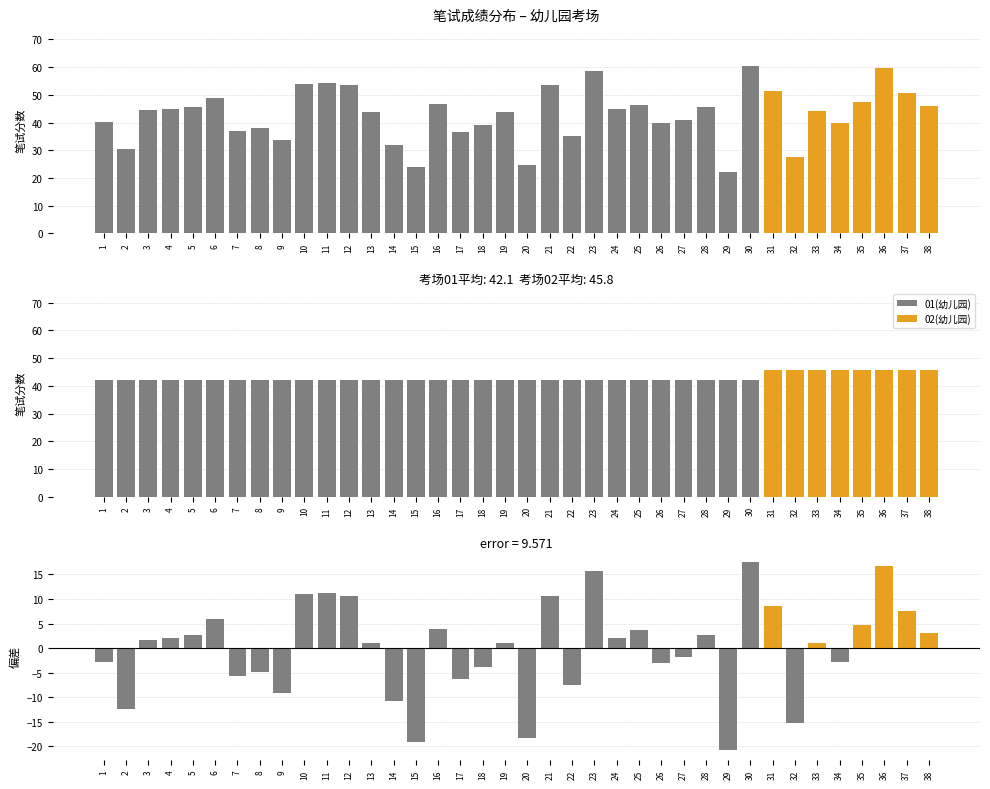

Is it true that 偏差 equals -18.4 at 20?

True